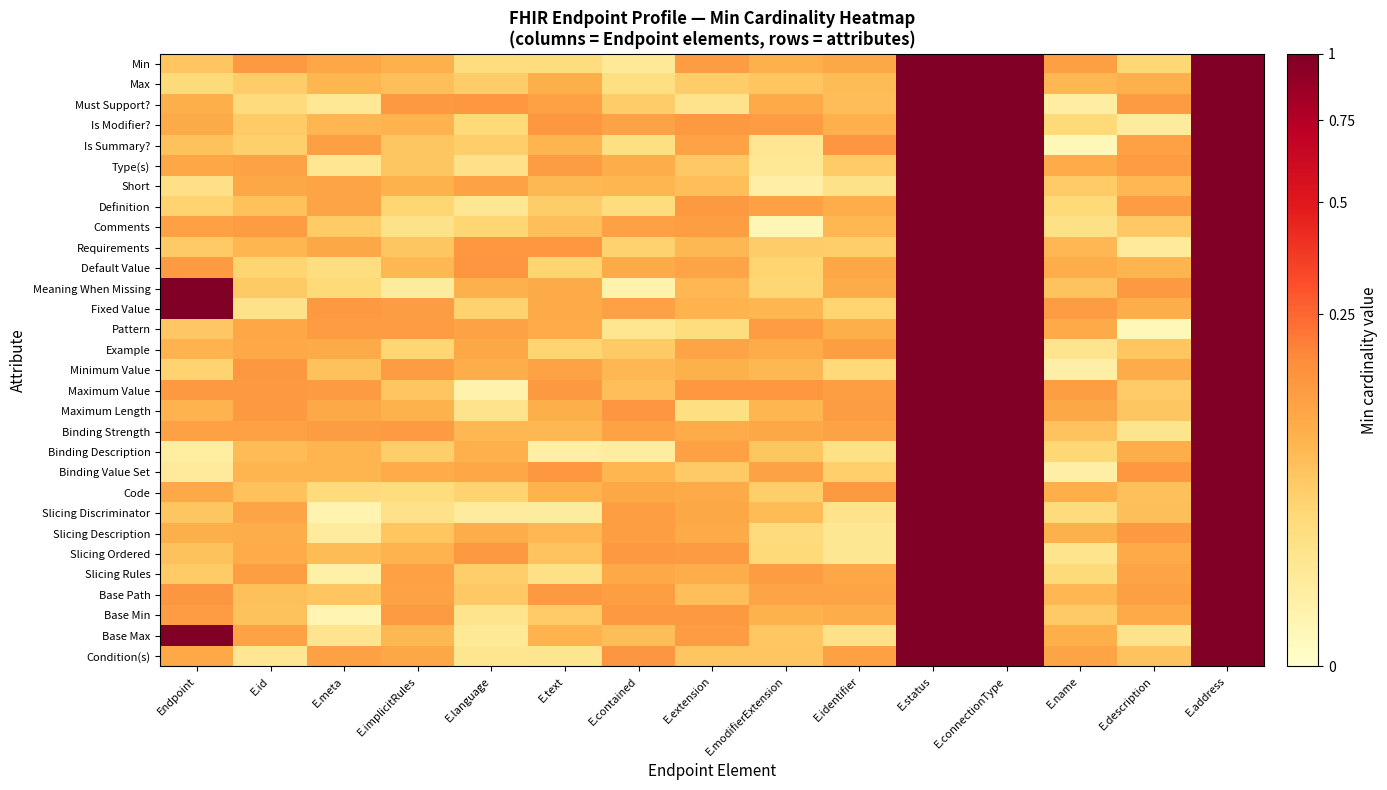

Reading right to left, extract all data points from this chart.

Min: E.address=1.0	E.description=0.0	E.name=0.1	E.connectionType=1.0	E.status=1.0	E.identifier=0.1	E.modifierExtension=0.1	E.extension=0.1	E.contained=0.0	E.text=0.0	E.language=0.0	E.implicitRules=0.1	E.meta=0.1	E.id=0.1	Endpoint=0.1
Max: E.address=1.0	E.description=0.1	E.name=0.1	E.connectionType=1.0	E.status=1.0	E.identifier=0.1	E.modifierExtension=0.1	E.extension=0.0	E.contained=0.0	E.text=0.1	E.language=0.0	E.implicitRules=0.1	E.meta=0.1	E.id=0.0	Endpoint=0.0
Must Support?: E.address=1.0	E.description=0.1	E.name=0.0	E.connectionType=1.0	E.status=1.0	E.identifier=0.1	E.modifierExtension=0.1	E.extension=0.0	E.contained=0.0	E.text=0.1	E.language=0.1	E.implicitRules=0.1	E.meta=0.0	E.id=0.0	Endpoint=0.1
Is Modifier?: E.address=1.0	E.description=0.0	E.name=0.0	E.connectionType=1.0	E.status=1.0	E.identifier=0.1	E.modifierExtension=0.1	E.extension=0.1	E.contained=0.1	E.text=0.1	E.language=0.0	E.implicitRules=0.1	E.meta=0.1	E.id=0.0	Endpoint=0.1
Is Summary?: E.address=1.0	E.description=0.1	E.name=0.0	E.connectionType=1.0	E.status=1.0	E.identifier=0.1	E.modifierExtension=0.0	E.extension=0.1	E.contained=0.0	E.text=0.1	E.language=0.0	E.implicitRules=0.1	E.meta=0.1	E.id=0.0	Endpoint=0.1
Type(s): E.address=1.0	E.description=0.1	E.name=0.1	E.connectionType=1.0	E.status=1.0	E.identifier=0.0	E.modifierExtension=0.0	E.extension=0.0	E.contained=0.1	E.text=0.1	E.language=0.0	E.implicitRules=0.1	E.meta=0.0	E.id=0.1	Endpoint=0.1
Short: E.address=1.0	E.description=0.1	E.name=0.0	E.connectionType=1.0	E.status=1.0	E.identifier=0.0	E.modifierExtension=0.0	E.extension=0.1	E.contained=0.1	E.text=0.1	E.language=0.1	E.implicitRules=0.1	E.meta=0.1	E.id=0.1	Endpoint=0.0
Definition: E.address=1.0	E.description=0.1	E.name=0.0	E.connectionType=1.0	E.status=1.0	E.identifier=0.1	E.modifierExtension=0.1	E.extension=0.1	E.contained=0.0	E.text=0.0	E.language=0.0	E.implicitRules=0.0	E.meta=0.1	E.id=0.1	Endpoint=0.0
Comments: E.address=1.0	E.description=0.1	E.name=0.0	E.connectionType=1.0	E.status=1.0	E.identifier=0.1	E.modifierExtension=0.0	E.extension=0.1	E.contained=0.1	E.text=0.1	E.language=0.0	E.implicitRules=0.0	E.meta=0.0	E.id=0.1	Endpoint=0.1
Requirements: E.address=1.0	E.description=0.0	E.name=0.1	E.connectionType=1.0	E.status=1.0	E.identifier=0.0	E.modifierExtension=0.0	E.extension=0.1	E.contained=0.0	E.text=0.1	E.language=0.1	E.implicitRules=0.1	E.meta=0.1	E.id=0.1	Endpoint=0.0
Default Value: E.address=1.0	E.description=0.1	E.name=0.1	E.connectionType=1.0	E.status=1.0	E.identifier=0.1	E.modifierExtension=0.0	E.extension=0.1	E.contained=0.1	E.text=0.0	E.language=0.1	E.implicitRules=0.1	E.meta=0.0	E.id=0.0	Endpoint=0.1
Meaning When Missing: E.address=1.0	E.description=0.1	E.name=0.1	E.connectionType=1.0	E.status=1.0	E.identifier=0.1	E.modifierExtension=0.0	E.extension=0.1	E.contained=0.0	E.text=0.1	E.language=0.1	E.implicitRules=0.0	E.meta=0.0	E.id=0.0	Endpoint=1.0
Fixed Value: E.address=1.0	E.description=0.1	E.name=0.1	E.connectionType=1.0	E.status=1.0	E.identifier=0.0	E.modifierExtension=0.1	E.extension=0.1	E.contained=0.1	E.text=0.1	E.language=0.0	E.implicitRules=0.1	E.meta=0.1	E.id=0.0	Endpoint=1.0
Pattern: E.address=1.0	E.description=0.0	E.name=0.1	E.connectionType=1.0	E.status=1.0	E.identifier=0.1	E.modifierExtension=0.1	E.extension=0.0	E.contained=0.0	E.text=0.1	E.language=0.1	E.implicitRules=0.1	E.meta=0.1	E.id=0.1	Endpoint=0.1
Example: E.address=1.0	E.description=0.1	E.name=0.0	E.connectionType=1.0	E.status=1.0	E.identifier=0.1	E.modifierExtension=0.1	E.extension=0.1	E.contained=0.0	E.text=0.0	E.language=0.1	E.implicitRules=0.0	E.meta=0.1	E.id=0.1	Endpoint=0.1
Minimum Value: E.address=1.0	E.description=0.1	E.name=0.0	E.connectionType=1.0	E.status=1.0	E.identifier=0.0	E.modifierExtension=0.1	E.extension=0.1	E.contained=0.1	E.text=0.1	E.language=0.1	E.implicitRules=0.1	E.meta=0.1	E.id=0.1	Endpoint=0.0
Maximum Value: E.address=1.0	E.description=0.0	E.name=0.1	E.connectionType=1.0	E.status=1.0	E.identifier=0.1	E.modifierExtension=0.1	E.extension=0.1	E.contained=0.1	E.text=0.1	E.language=0.0	E.implicitRules=0.1	E.meta=0.1	E.id=0.1	Endpoint=0.1
Maximum Length: E.address=1.0	E.description=0.1	E.name=0.1	E.connectionType=1.0	E.status=1.0	E.identifier=0.1	E.modifierExtension=0.1	E.extension=0.0	E.contained=0.1	E.text=0.1	E.language=0.0	E.implicitRules=0.1	E.meta=0.1	E.id=0.1	Endpoint=0.1
Binding Strength: E.address=1.0	E.description=0.0	E.name=0.1	E.connectionType=1.0	E.status=1.0	E.identifier=0.1	E.modifierExtension=0.1	E.extension=0.1	E.contained=0.1	E.text=0.1	E.language=0.1	E.implicitRules=0.1	E.meta=0.1	E.id=0.1	Endpoint=0.1
Binding Description: E.address=1.0	E.description=0.1	E.name=0.0	E.connectionType=1.0	E.status=1.0	E.identifier=0.0	E.modifierExtension=0.1	E.extension=0.1	E.contained=0.0	E.text=0.0	E.language=0.1	E.implicitRules=0.0	E.meta=0.1	E.id=0.1	Endpoint=0.0
Binding Value Set: E.address=1.0	E.description=0.1	E.name=0.0	E.connectionType=1.0	E.status=1.0	E.identifier=0.0	E.modifierExtension=0.1	E.extension=0.0	E.contained=0.1	E.text=0.1	E.language=0.1	E.implicitRules=0.1	E.meta=0.1	E.id=0.1	Endpoint=0.0
Code: E.address=1.0	E.description=0.1	E.name=0.1	E.connectionType=1.0	E.status=1.0	E.identifier=0.1	E.modifierExtension=0.0	E.extension=0.1	E.contained=0.1	E.text=0.1	E.language=0.0	E.implicitRules=0.0	E.meta=0.0	E.id=0.1	Endpoint=0.1
Slicing Discriminator: E.address=1.0	E.description=0.1	E.name=0.0	E.connectionType=1.0	E.status=1.0	E.identifier=0.0	E.modifierExtension=0.1	E.extension=0.1	E.contained=0.1	E.text=0.0	E.language=0.0	E.implicitRules=0.0	E.meta=0.0	E.id=0.1	Endpoint=0.1
Slicing Description: E.address=1.0	E.description=0.1	E.name=0.1	E.connectionType=1.0	E.status=1.0	E.identifier=0.0	E.modifierExtension=0.0	E.extension=0.1	E.contained=0.1	E.text=0.1	E.language=0.1	E.implicitRules=0.1	E.meta=0.0	E.id=0.1	Endpoint=0.1
Slicing Ordered: E.address=1.0	E.description=0.1	E.name=0.0	E.connectionType=1.0	E.status=1.0	E.identifier=0.0	E.modifierExtension=0.0	E.extension=0.1	E.contained=0.1	E.text=0.1	E.language=0.1	E.implicitRules=0.1	E.meta=0.1	E.id=0.1	Endpoint=0.1
Slicing Rules: E.address=1.0	E.description=0.1	E.name=0.0	E.connectionType=1.0	E.status=1.0	E.identifier=0.1	E.modifierExtension=0.1	E.extension=0.1	E.contained=0.1	E.text=0.0	E.language=0.0	E.implicitRules=0.1	E.meta=0.0	E.id=0.1	Endpoint=0.0
Base Path: E.address=1.0	E.description=0.1	E.name=0.1	E.connectionType=1.0	E.status=1.0	E.identifier=0.1	E.modifierExtension=0.1	E.extension=0.1	E.contained=0.1	E.text=0.1	E.language=0.1	E.implicitRules=0.1	E.meta=0.1	E.id=0.1	Endpoint=0.1
Base Min: E.address=1.0	E.description=0.1	E.name=0.0	E.connectionType=1.0	E.status=1.0	E.identifier=0.1	E.modifierExtension=0.1	E.extension=0.1	E.contained=0.1	E.text=0.0	E.language=0.0	E.implicitRules=0.1	E.meta=0.0	E.id=0.1	Endpoint=0.1
Base Max: E.address=1.0	E.description=0.0	E.name=0.1	E.connectionType=1.0	E.status=1.0	E.identifier=0.0	E.modifierExtension=0.1	E.extension=0.1	E.contained=0.1	E.text=0.1	E.language=0.0	E.implicitRules=0.1	E.meta=0.0	E.id=0.1	Endpoint=1.0
Condition(s): E.address=1.0	E.description=0.1	E.name=0.1	E.connectionType=1.0	E.status=1.0	E.identifier=0.1	E.modifierExtension=0.1	E.extension=0.1	E.contained=0.1	E.text=0.0	E.language=0.0	E.implicitRules=0.1	E.meta=0.1	E.id=0.0	Endpoint=0.1